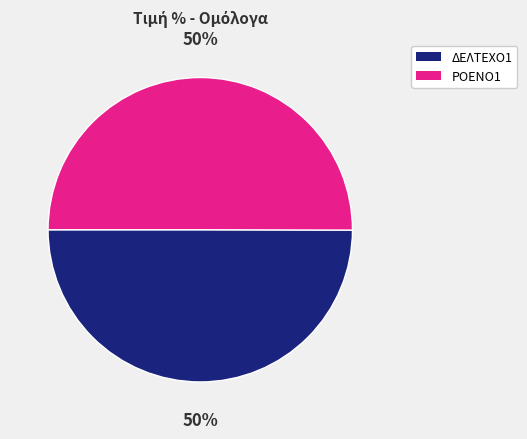

Is the sum of ΔΕΛΤΕΧΟ1 and ΡΟΕΝΟ1 greater than half?

Yes